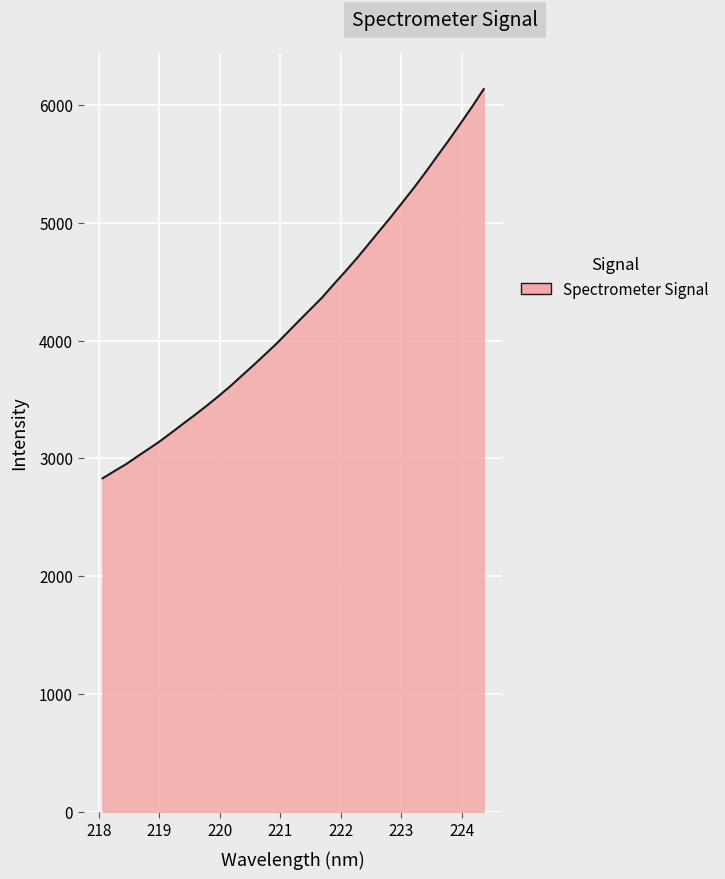

What is the maximum value shown in the chart?

6136.0